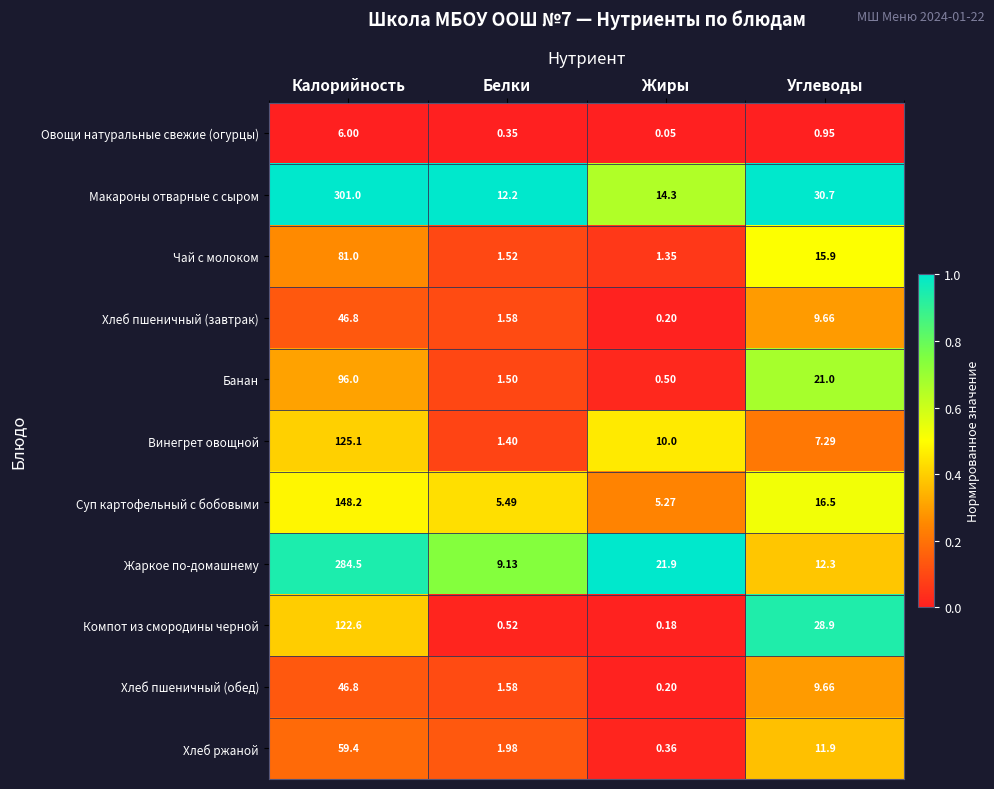

Where is Макароны отварные с сыром nearest to the value 156?

Углеводы